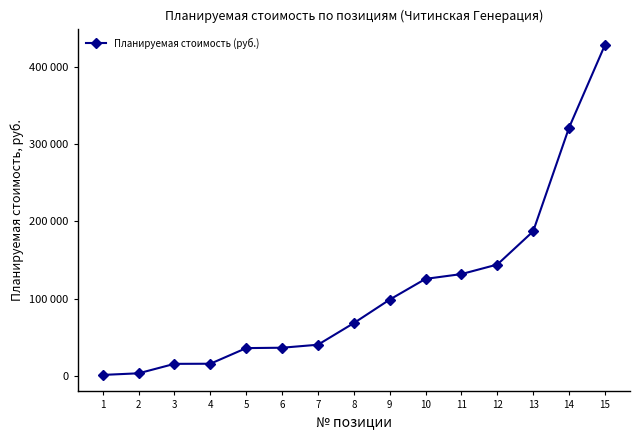

Reading left to right, extract all data points from this chart.

1=1638.0	2=3740.0	3=15960.0	4=16104.1	5=36315.3	6=36800.0	7=40676.0	8=68640.0	9=99000.0	10=125806.8	11=132000.0	12=144332.0	13=187262.0	14=321234.2	15=428026.0